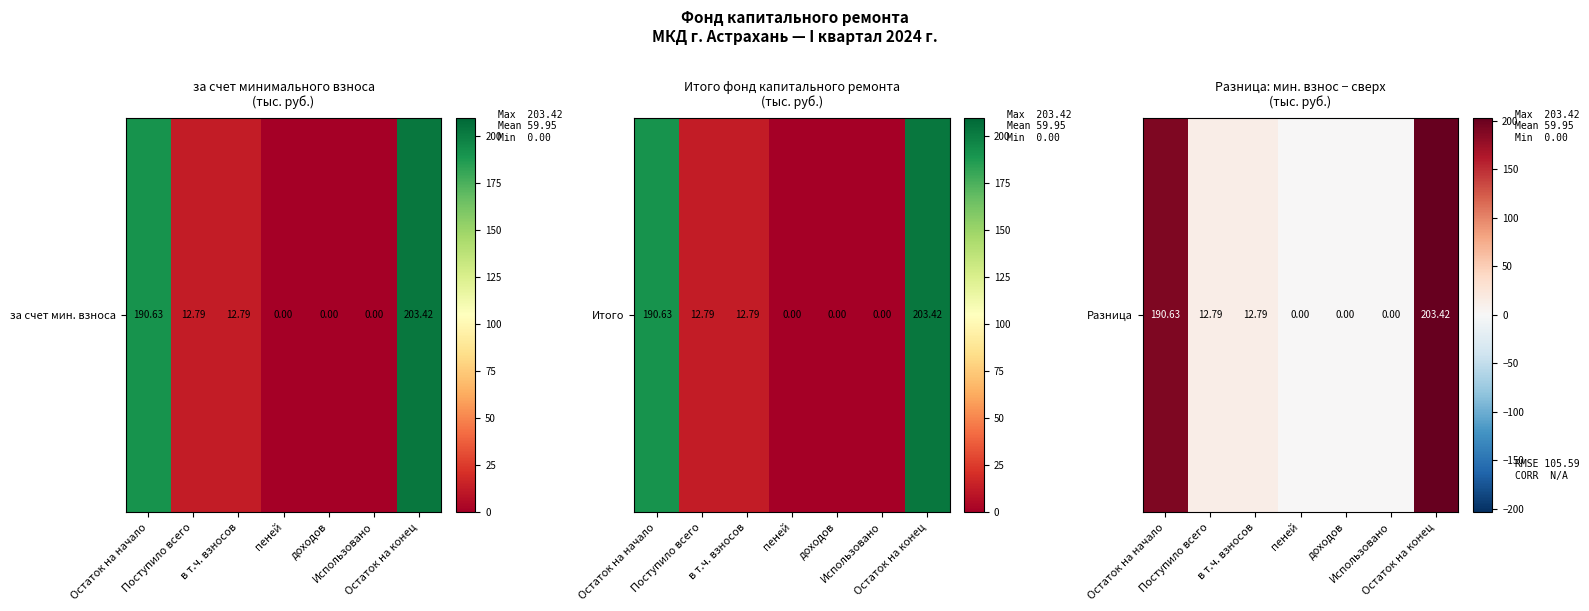

How many distinct data groups are displayed?

1